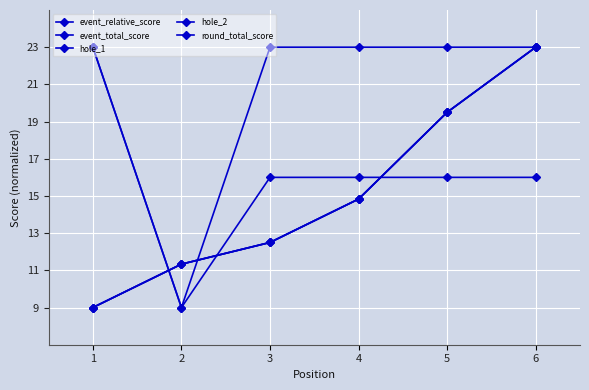

How many lines are shown in the chart?

5